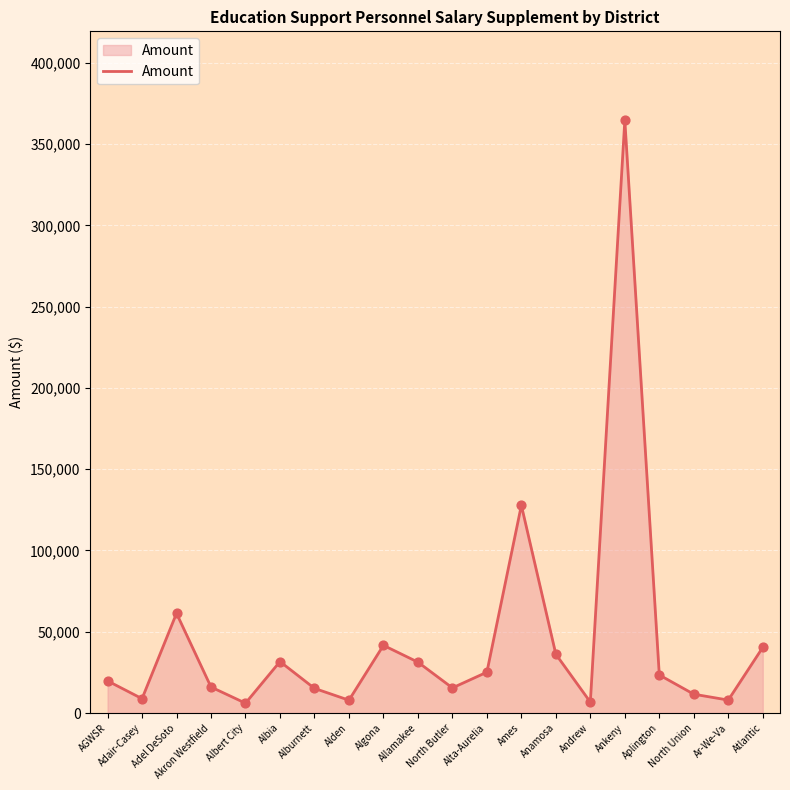

What is the change in value from AGWSR to Algona?

+21871